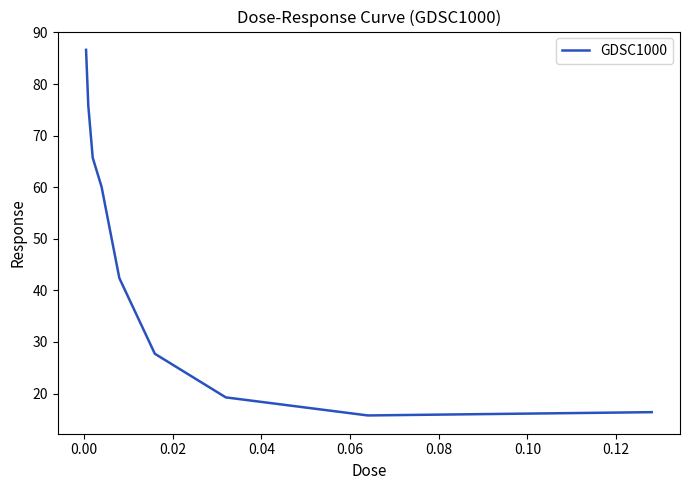

Reading right to left, what are all the values shown in this chart?

16.4	15.8	19.3	27.7	42.4	60.1	65.7	75.9	86.6